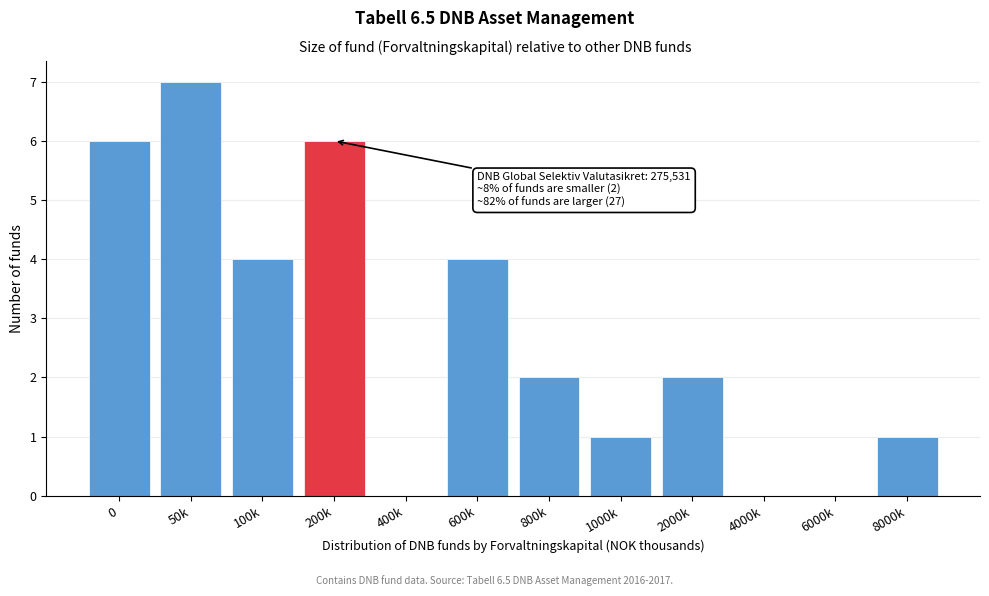

Reading right to left, transcribe all the data shown in this chart.

8000k=1	6000k=0	4000k=0	2000k=2	1000k=1	800k=2	600k=4	400k=0	200k=6	100k=4	50k=7	0=6